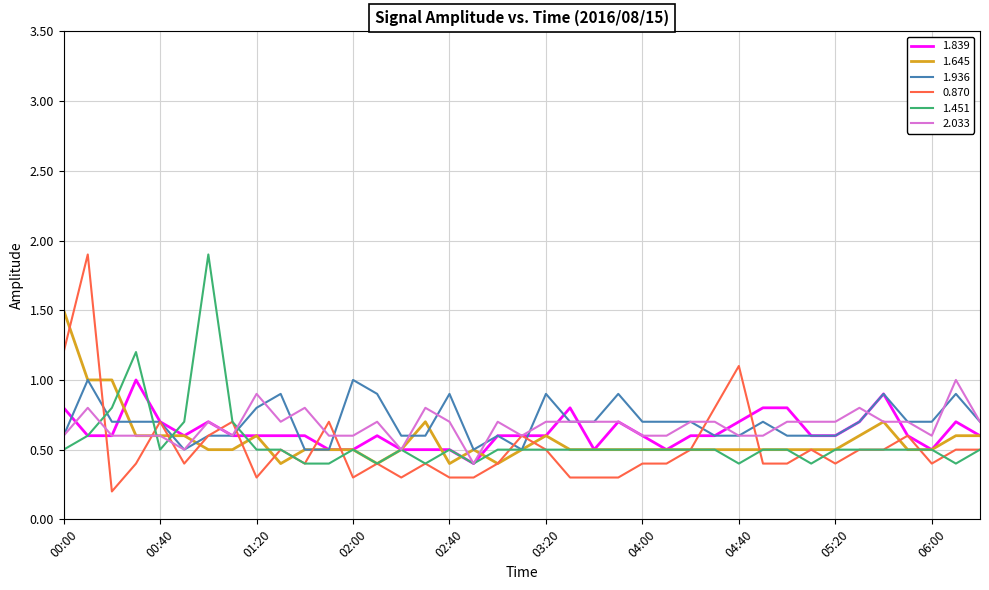

What are all the series names shown in the legend?

1.839, 1.645, 1.936, 0.870, 1.451, 2.033